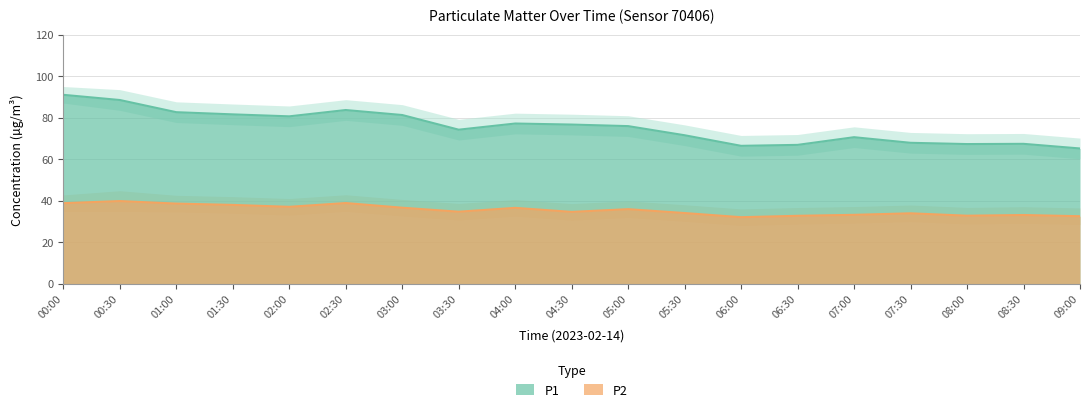

What are all the series names shown in the legend?

P1, P2